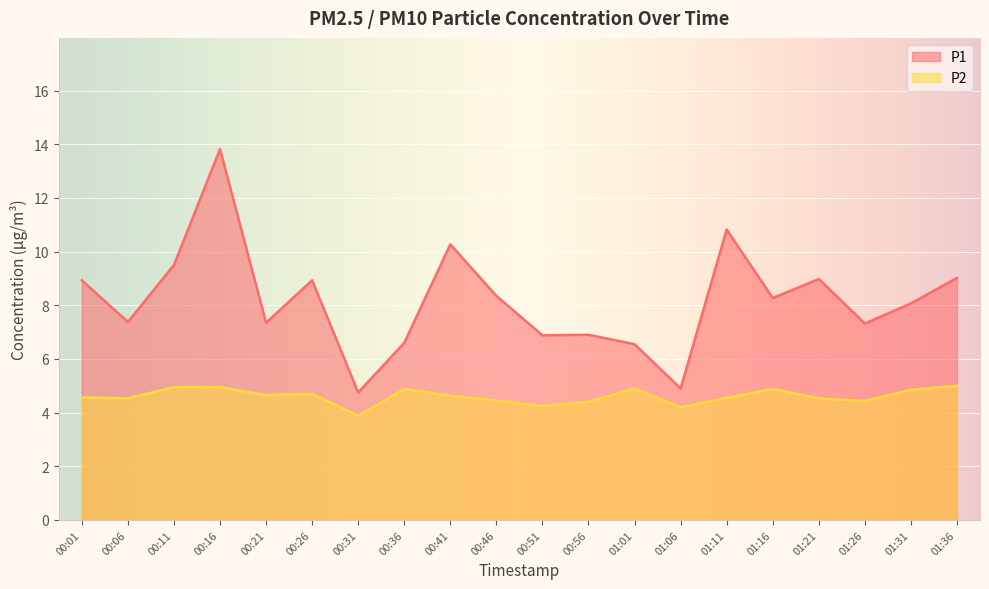

Where is the first local minimum for P1?

00:06